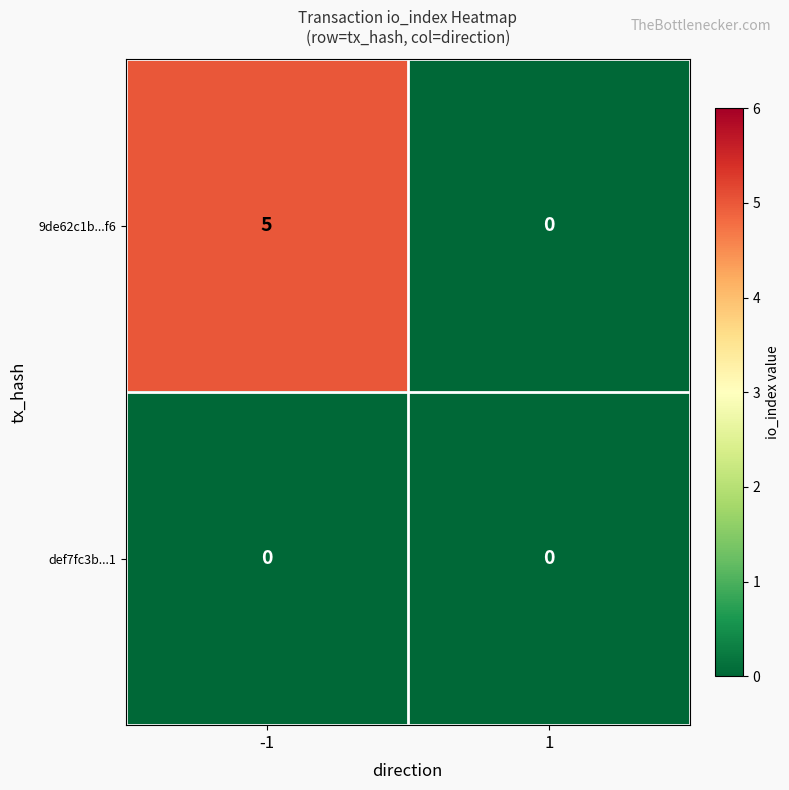

Which series changed the most between -1 and 1?

9de62c1b...f6